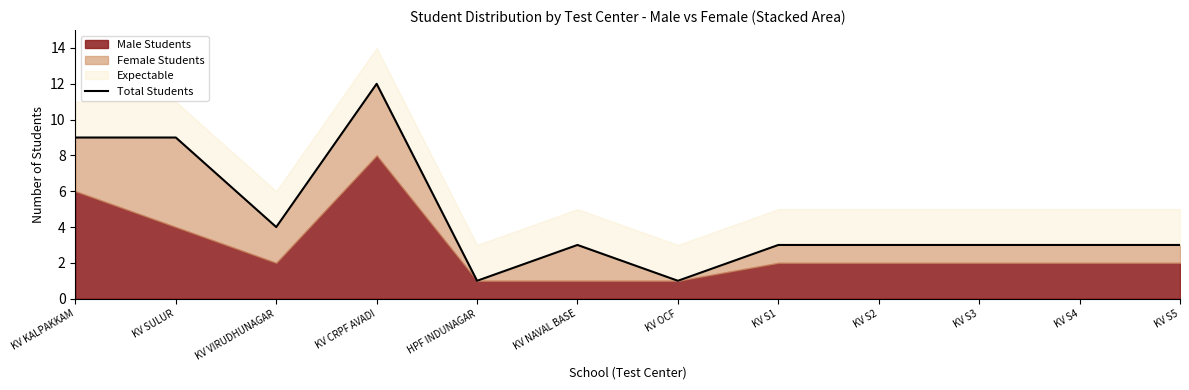

How many categories are shown in the chart?

12